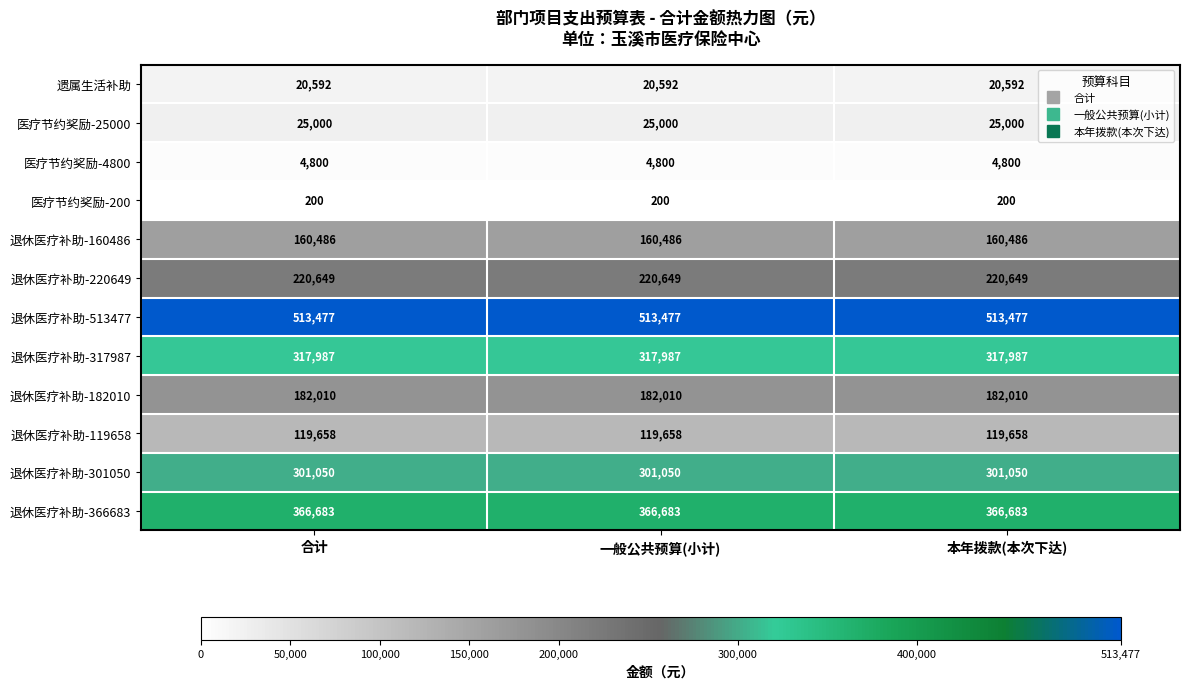

Is it true that 退休医疗补助-160486 equals 160486 at 一般公共预算(小计)?

True